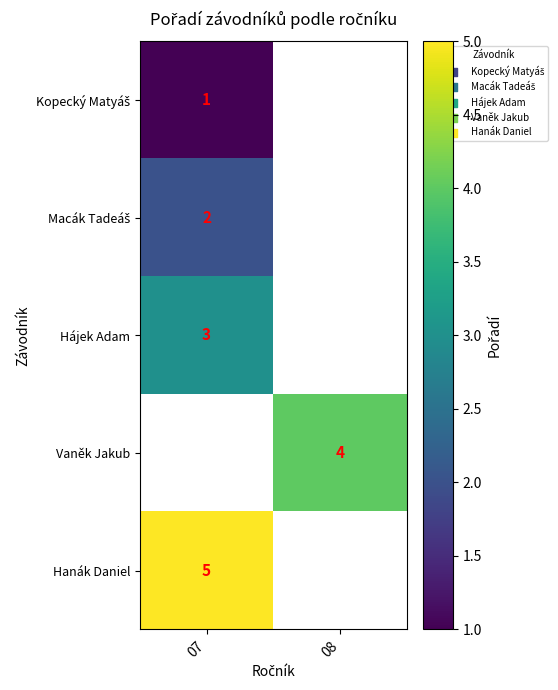

Which has a higher value, 07 or 08?

08